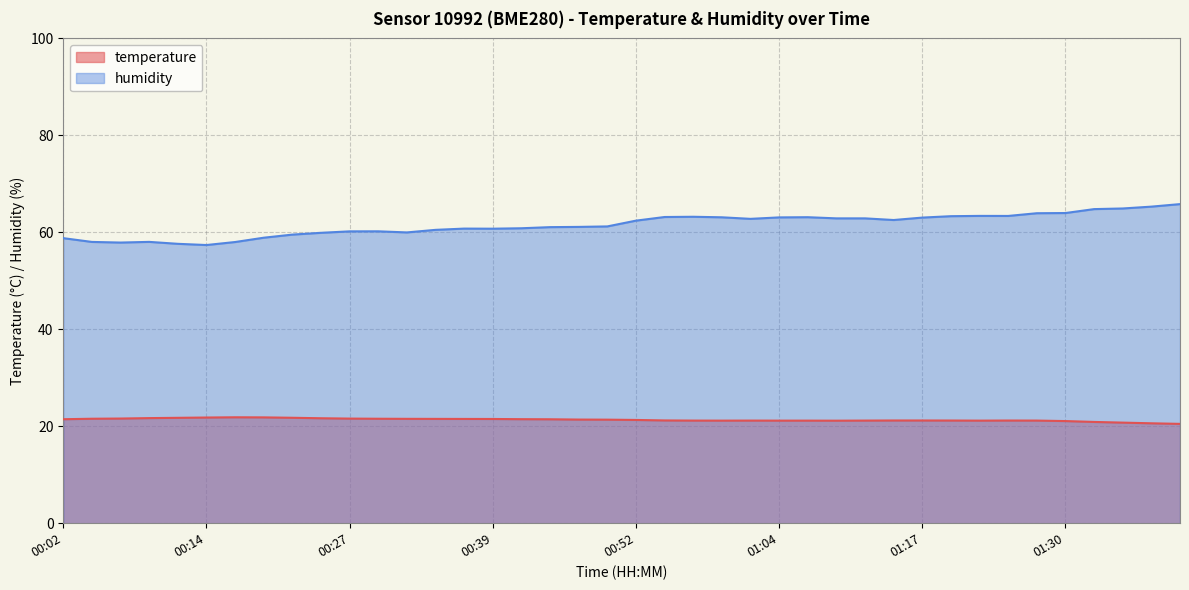

How many data points in humidity are above 62?

20